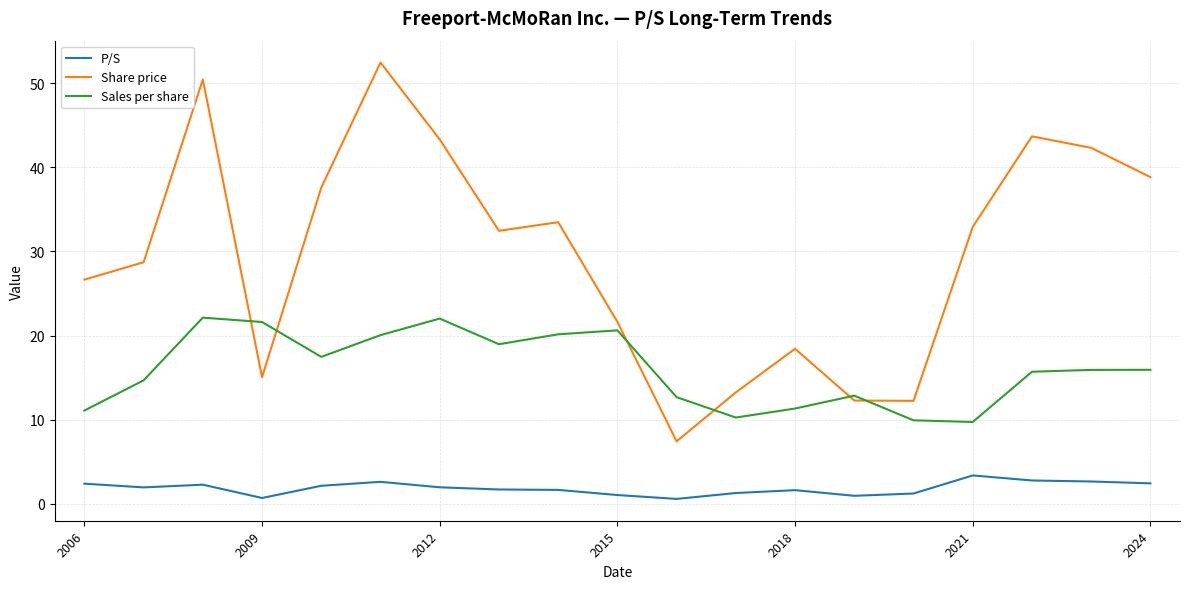

Rank the series by their maximum value, from highest to lowest.

Share price, Sales per share, P/S